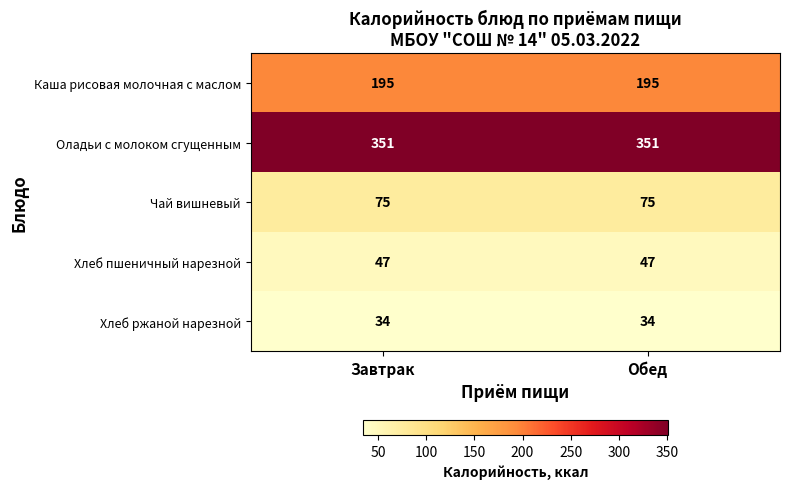

The Каша рисовая молочная с маслом series shows 323 at Завтрак. True or false?

False